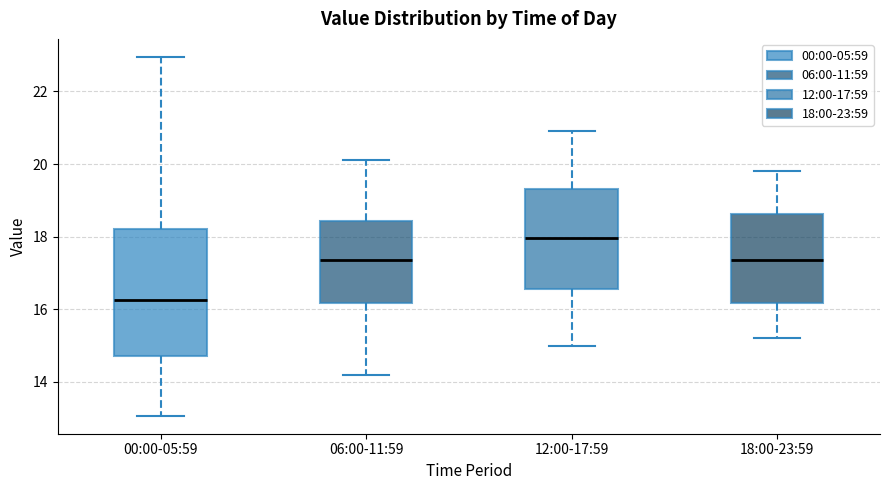

Which box is the tallest, from its lower edge to its upper edge?

00:00-05:59